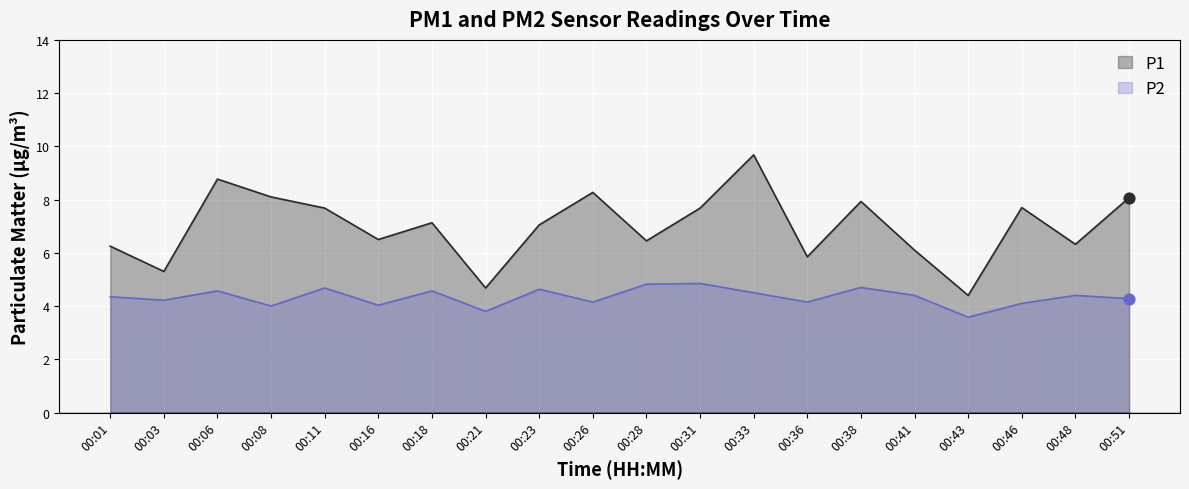

What is the total value across all series at 00:23?

11.7